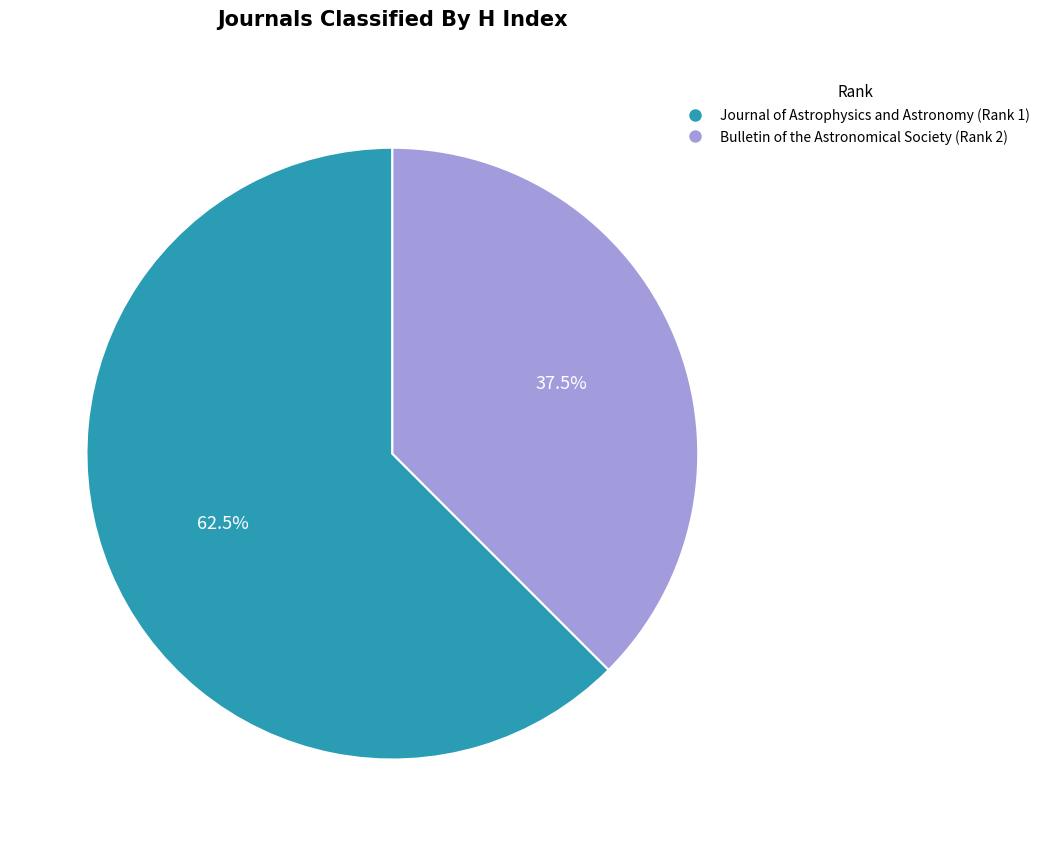

How many segments does this pie chart have?

2